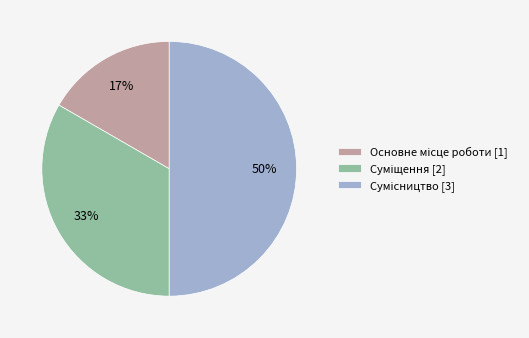

To the nearest percent, what is the difference between the largest and smallest slice percentages?

33%